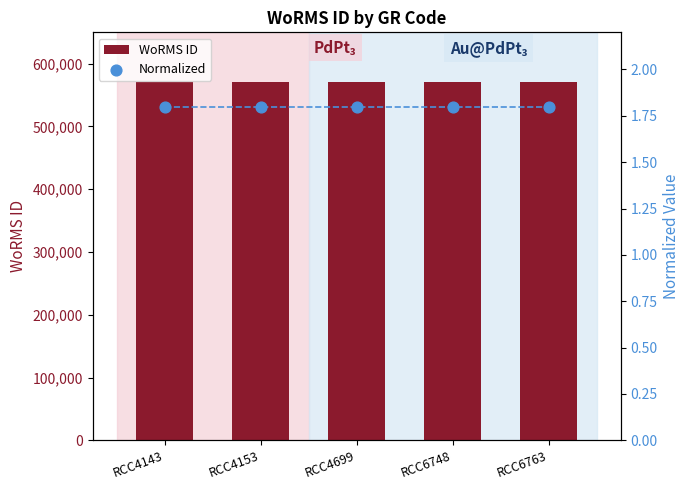

What is the total value across all series at RCC4699?

570663.8